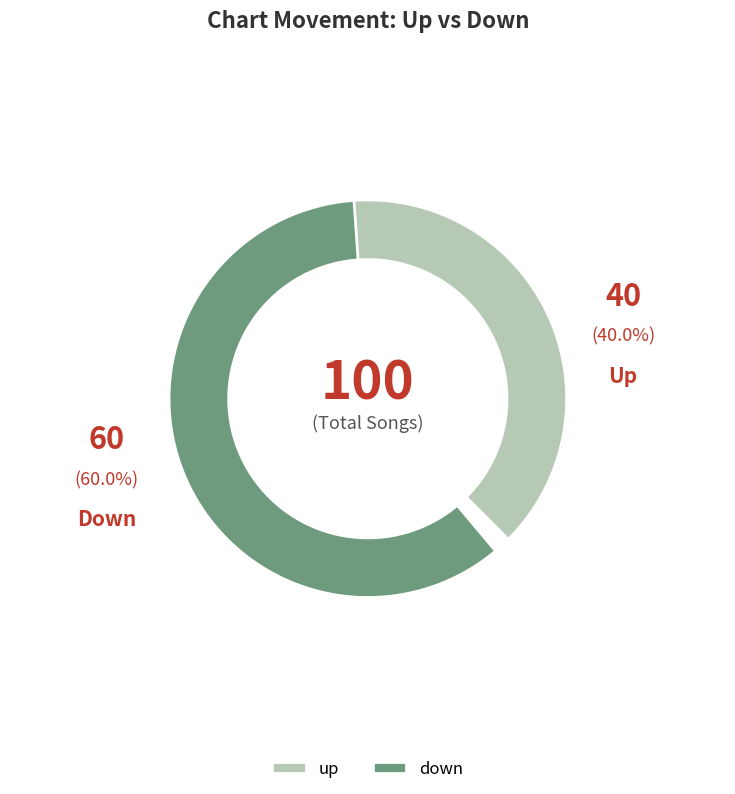

Which category has the biggest portion of the pie?

down